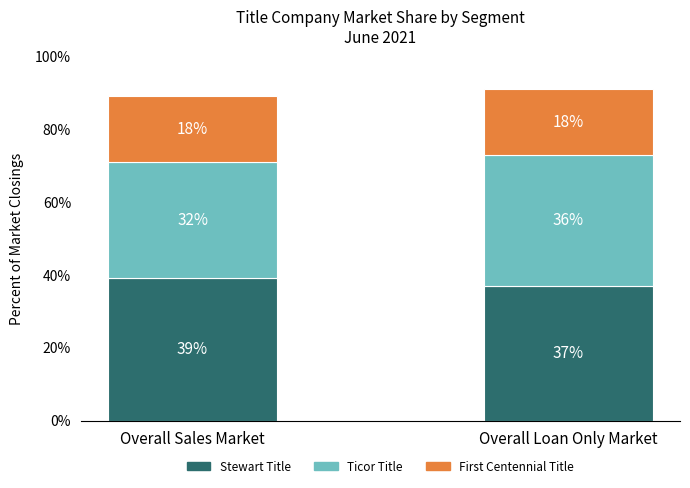

What is the total value across all series at Overall Loan Only Market?

91